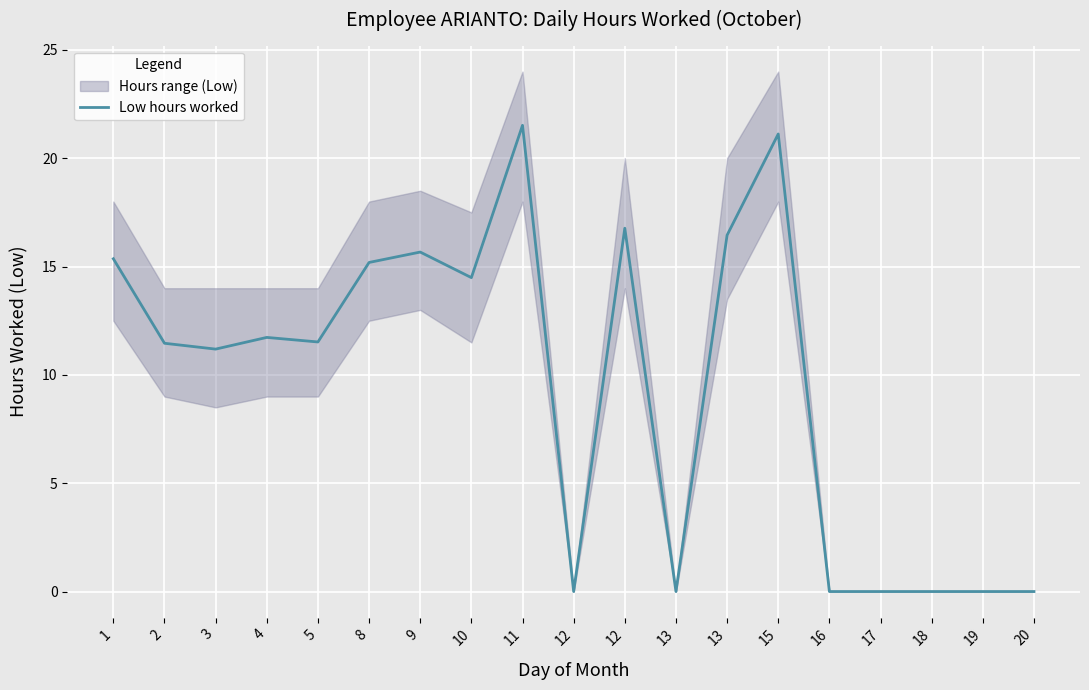

Rank the categories by value from lowest to highest.

12, 13, 16, 17, 18, 19, 20, 3, 2, 5, 4, 10, 8, 1, 9, 13, 12, 15, 11